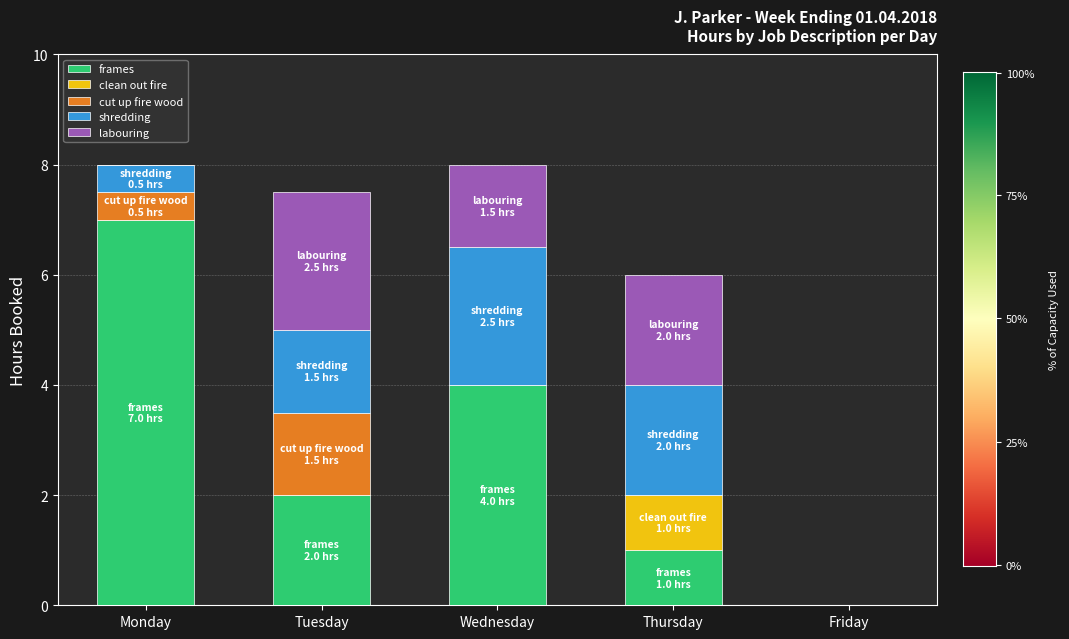

What is the highest value of the frames series?

7.0